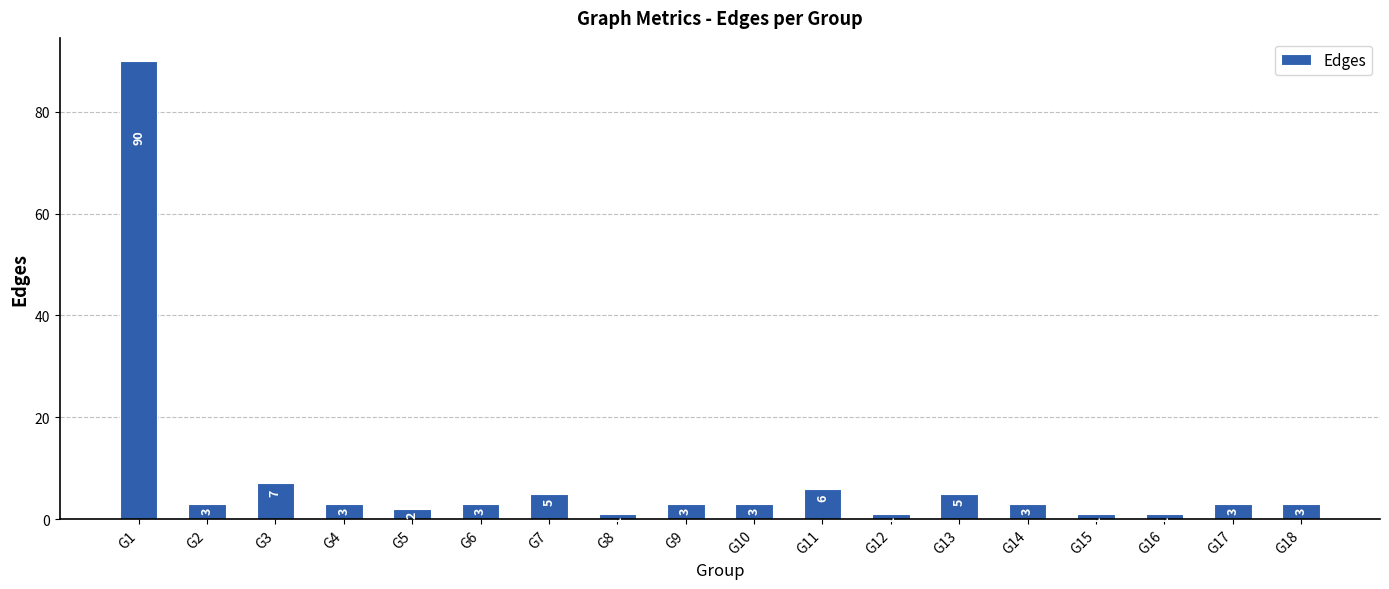

What is the greatest value displayed?

90